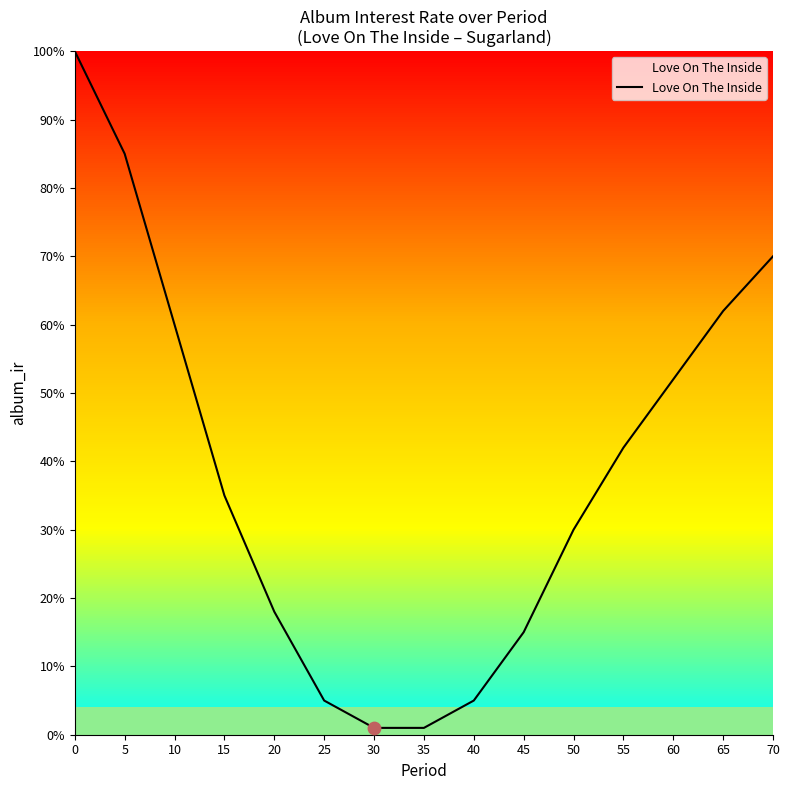

What is the change in value from 15 to 65?

+0.3